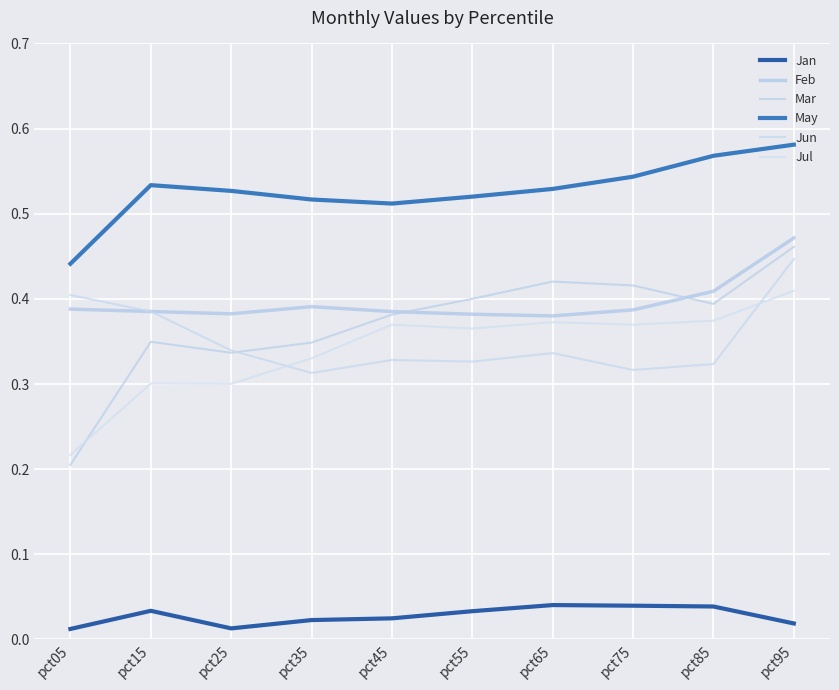

True or false: Jul and Jun intersect in this chart.

True